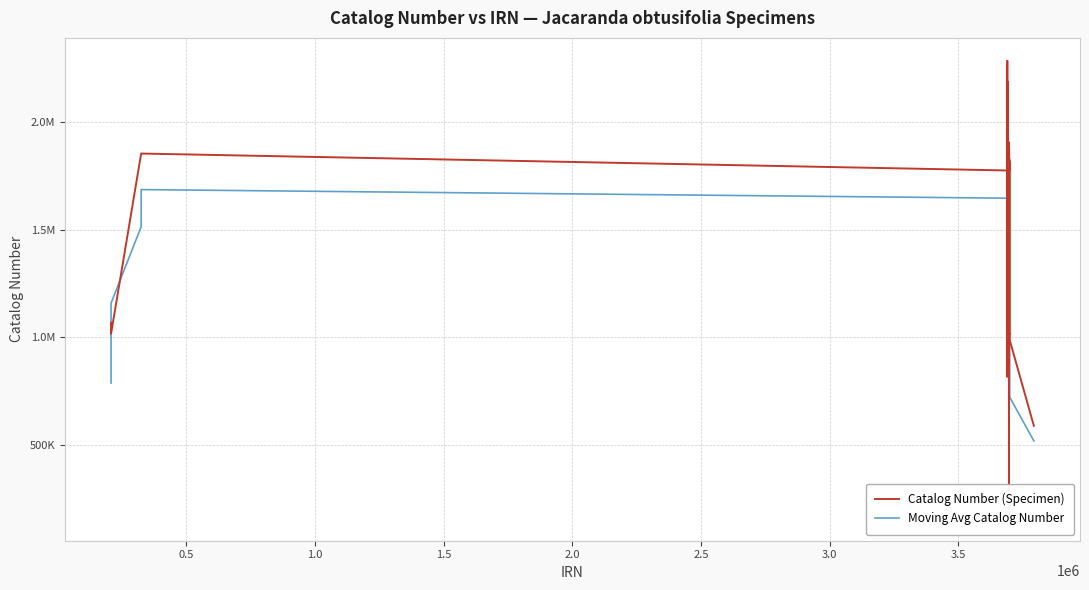

Is it true that Catalog Number (Specimen) equals 2955633.1 at 13?

False